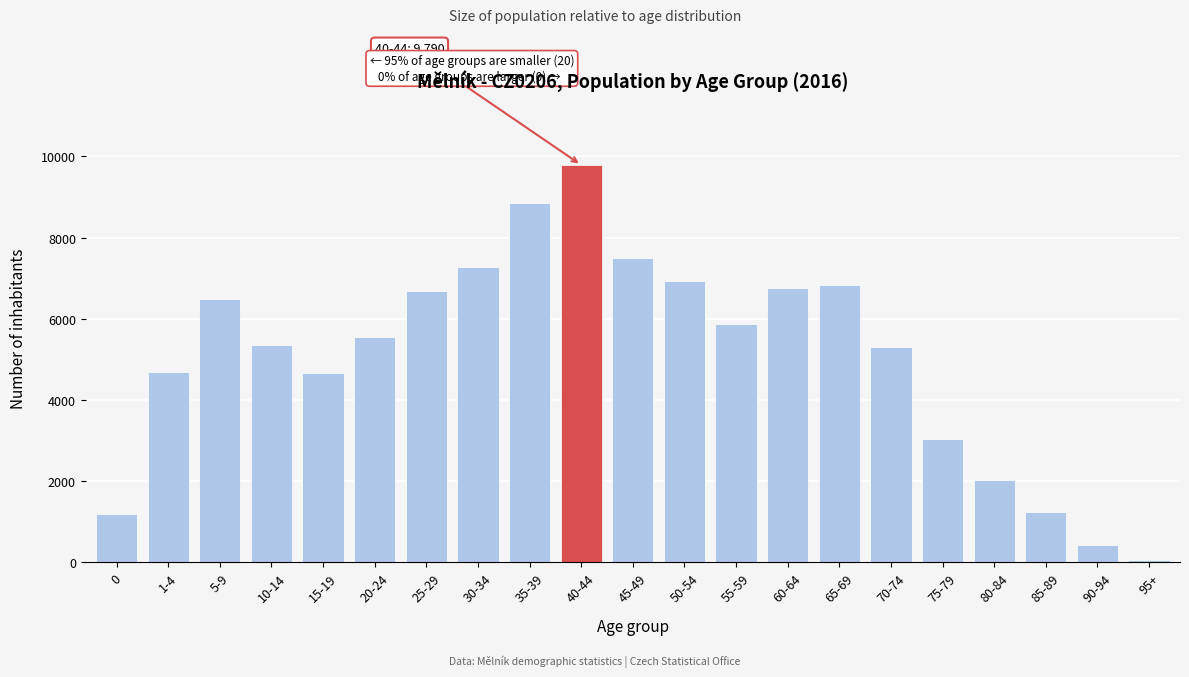

Which category has the lowest value across all series?

95+